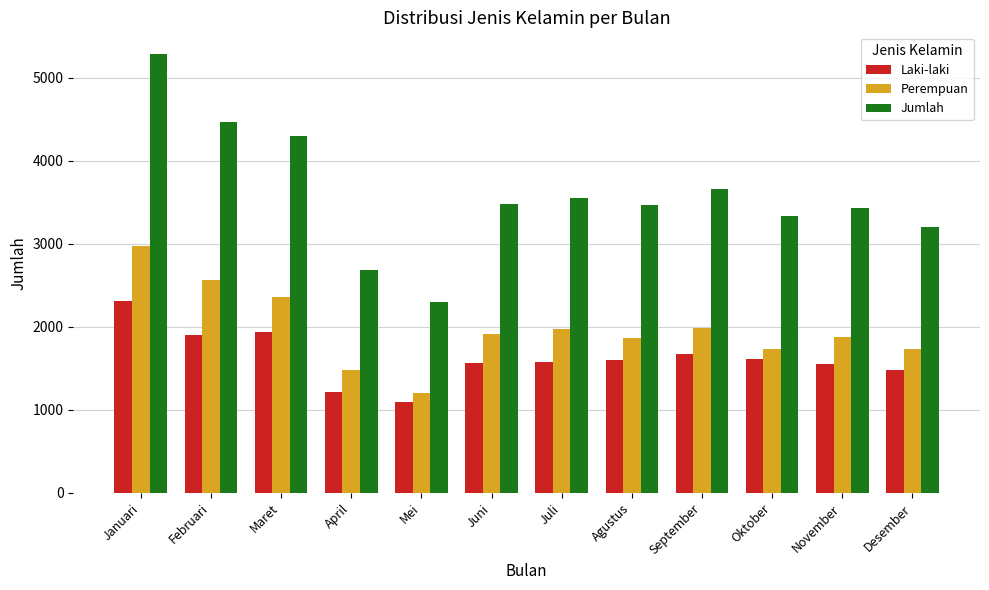

Are the bars grouped side by side (vs. stacked)?

Yes